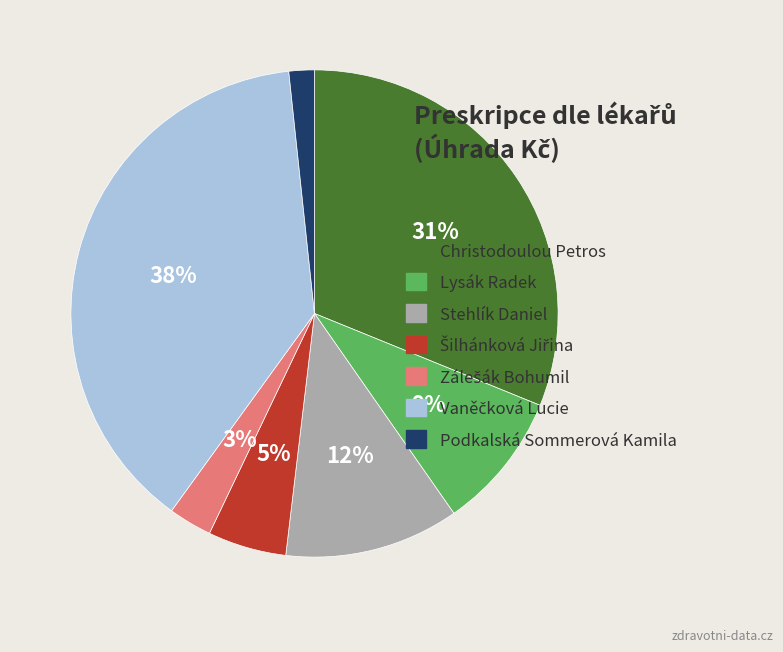

Which slice is the smallest?

Podkalská Sommerová Kamila